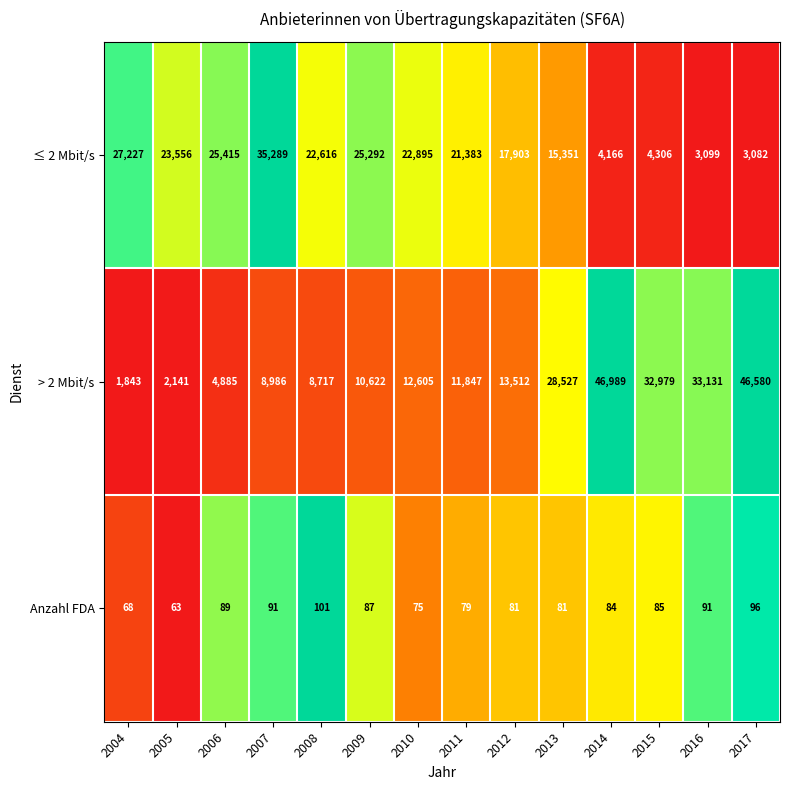

List the series in order of their peak value, lowest first.

Anzahl FDA, ≤ 2 Mbit/s, > 2 Mbit/s